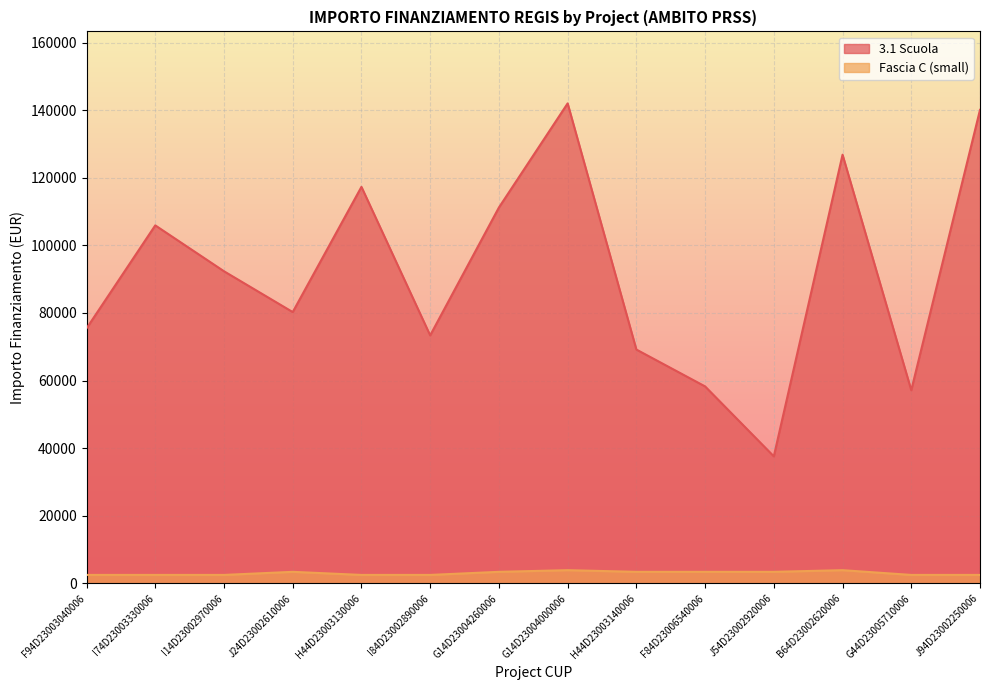

What is the sum of all 3.1 Scuola values?

1286945.9